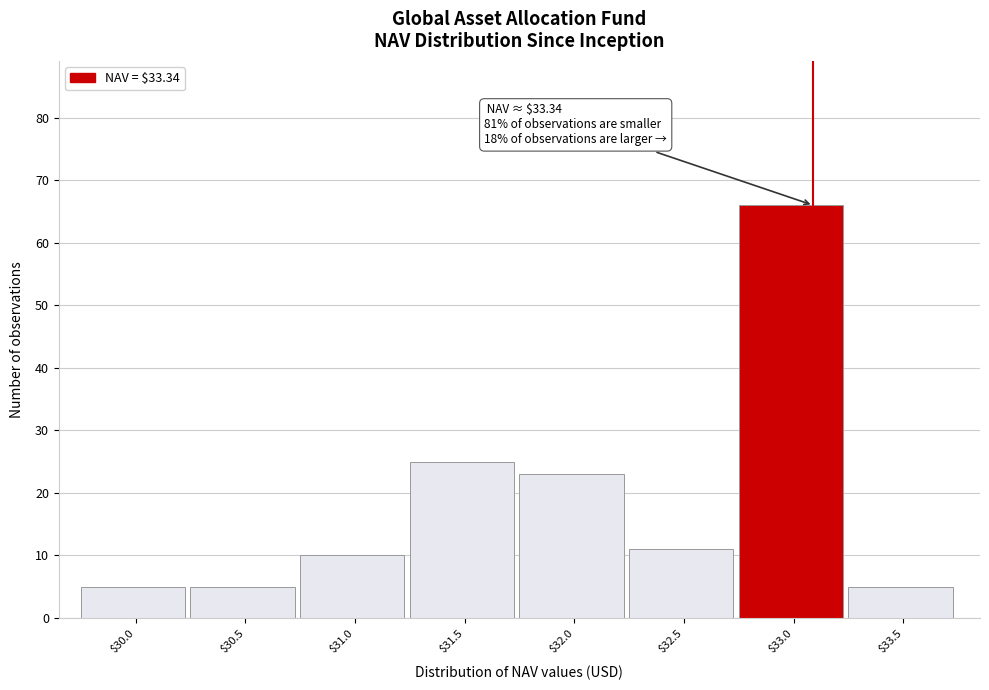

Reading left to right, transcribe all the data shown in this chart.

5	5	10	25	23	11	66	5